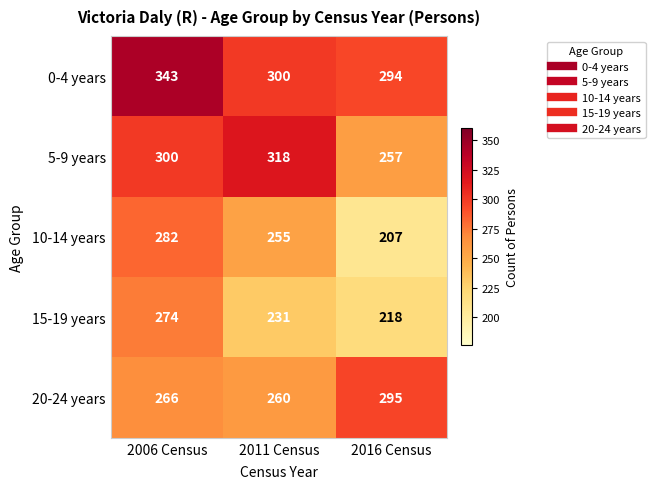

Which series has the widest spread of values?

10-14 years